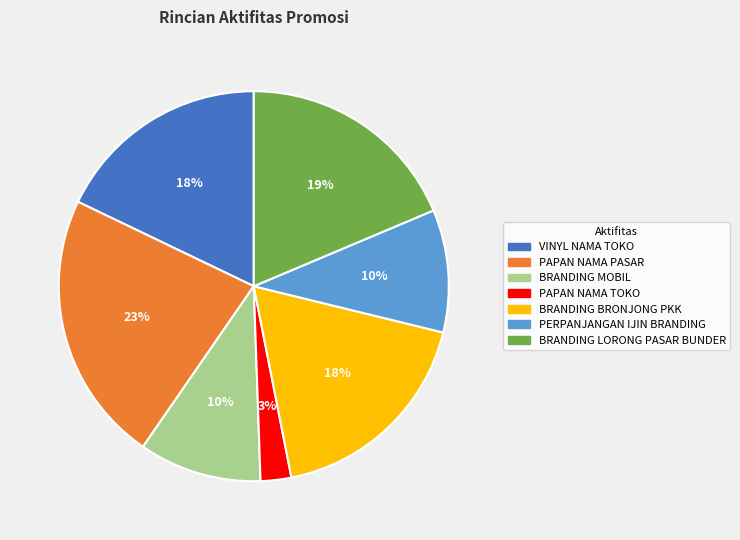

Is there a majority slice in this chart?

No